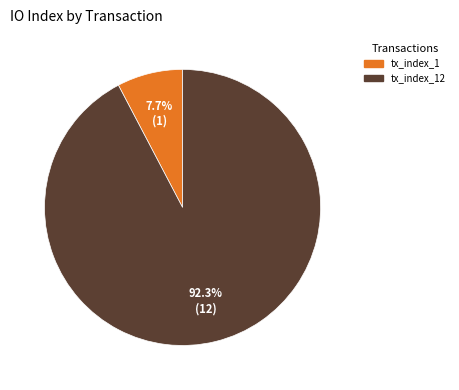

Which slice is the smallest?

tx_index_1